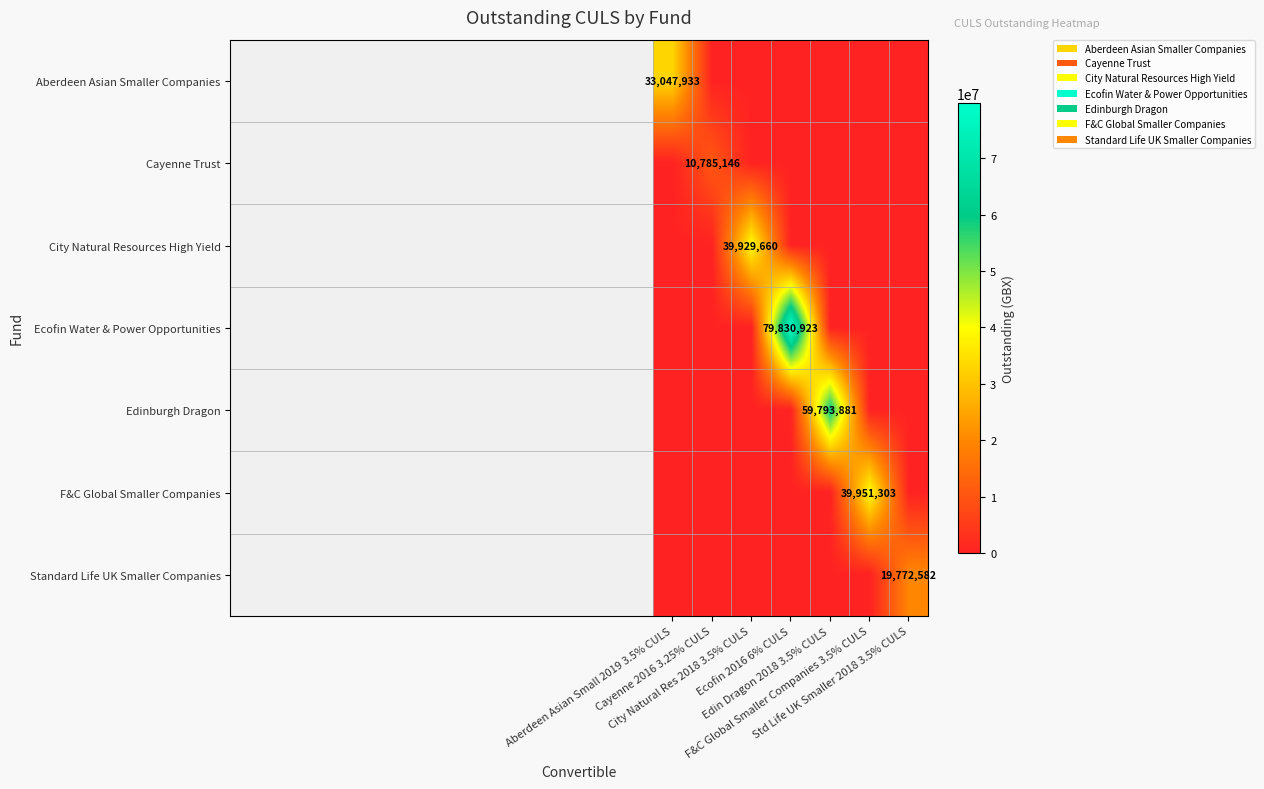

True or false: Edinburgh Dragon has a value of -34991057 at F&C Global Smaller Companies 3.5% CULS.

False